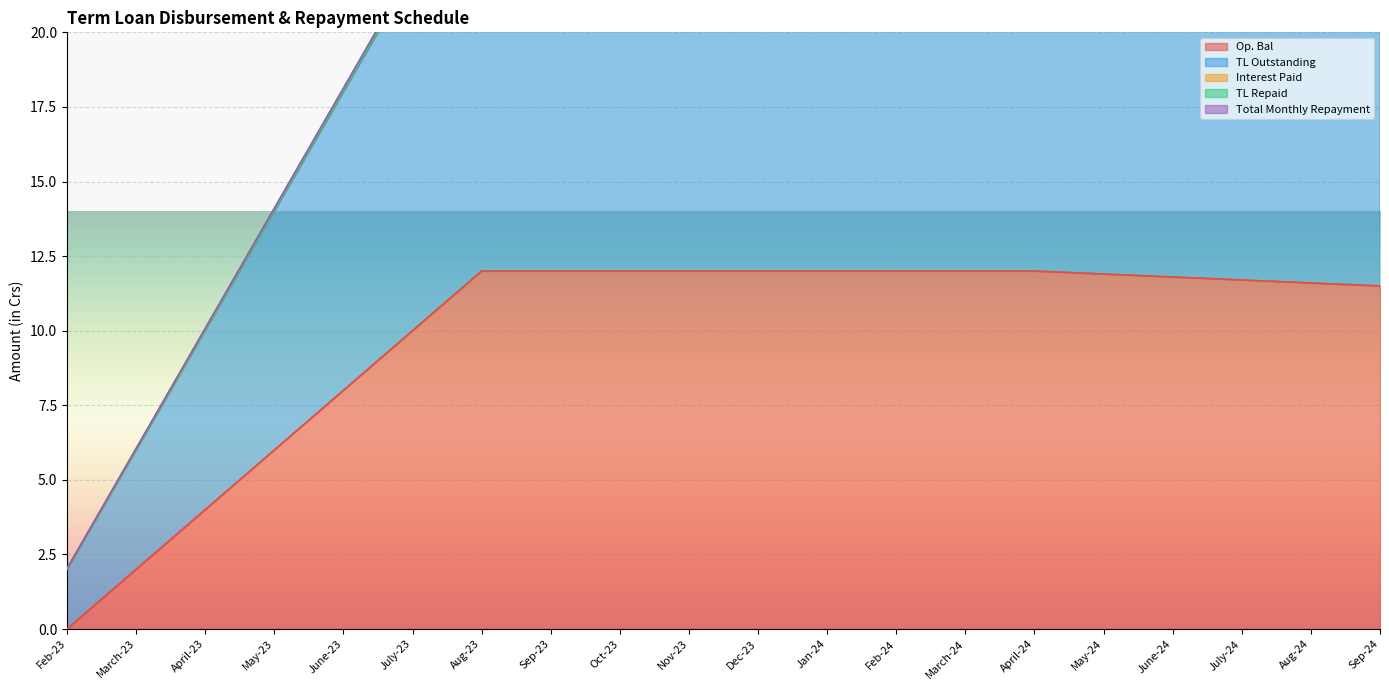

Reading left to right, what are all the values shown in this chart?

Op. Bal: Feb-23=0.0	March-23=2.0	April-23=4.0	May-23=6.0	June-23=8.0	July-23=10.0	Aug-23=12.0	Sep-23=12.0	Oct-23=12.0	Nov-23=12.0	Dec-23=12.0	Jan-24=12.0	Feb-24=12.0	March-24=12.0	April-24=12.0	May-24=11.9	June-24=11.8	July-24=11.7	Aug-24=11.6	Sep-24=11.5
TL Outstanding: Feb-23=2.0	March-23=6.0	April-23=10.0	May-23=14.1	June-23=18.1	July-23=22.1	Aug-23=24.1	Sep-23=24.1	Oct-23=24.1	Nov-23=24.1	Dec-23=24.1	Jan-24=24.1	Feb-24=24.1	March-24=24.1	April-24=24.0	May-24=23.8	June-24=23.6	July-24=23.4	Aug-24=23.2	Sep-24=23.0
Interest Paid: Feb-23=2.0	March-23=6.0	April-23=10.0	May-23=14.0	June-23=18.0	July-23=22.0	Aug-23=24.0	Sep-23=24.0	Oct-23=24.0	Nov-23=24.0	Dec-23=24.0	Jan-24=24.0	Feb-24=24.0	March-24=24.0	April-24=23.9	May-24=23.7	June-24=23.5	July-24=23.3	Aug-24=23.1	Sep-24=22.9